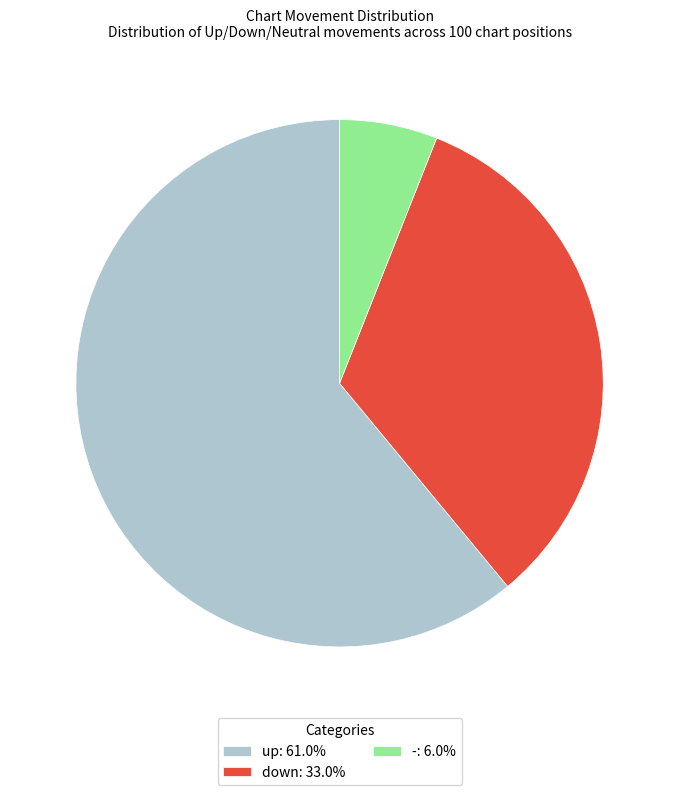

Approximately how many times larger is the value at down: 33.0% compared to -: 6.0%?

5.5